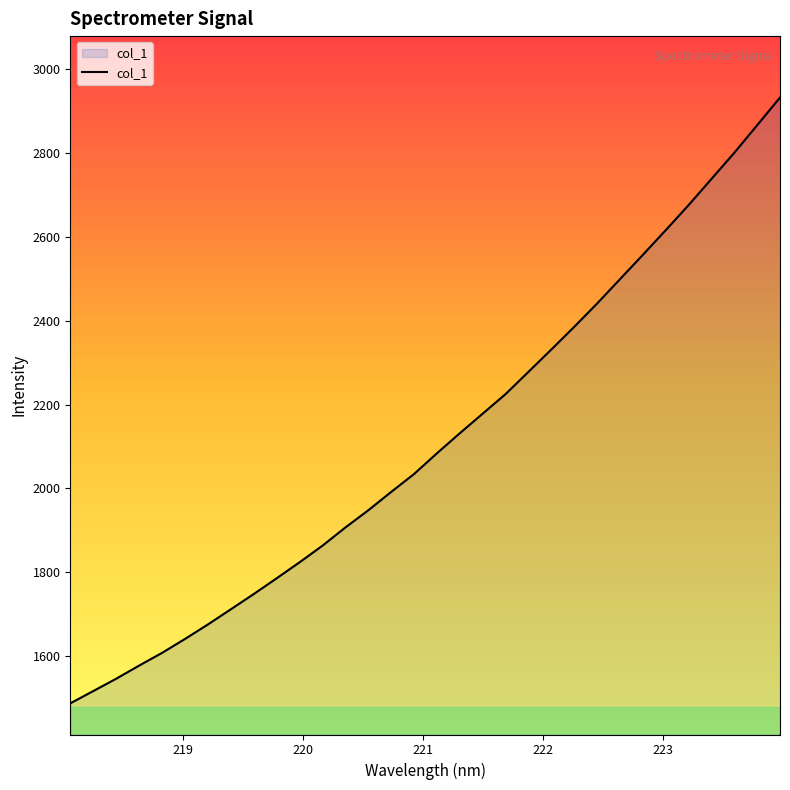

Reading left to right, what are all the values shown in this chart?

1486.5	1515.8	1545.2	1576.6	1606.9	1640.2	1674.7	1710.9	1747.3	1784.9	1823.1	1862.7	1906.1	1947.2	1991.0	2033.8	2083.3	2131.2	2178.0	2224.7	2277.9	2331.2	2385.2	2440.9	2499.0	2557.1	2616.0	2675.9	2738.4	2800.9	2866.7	2932.8